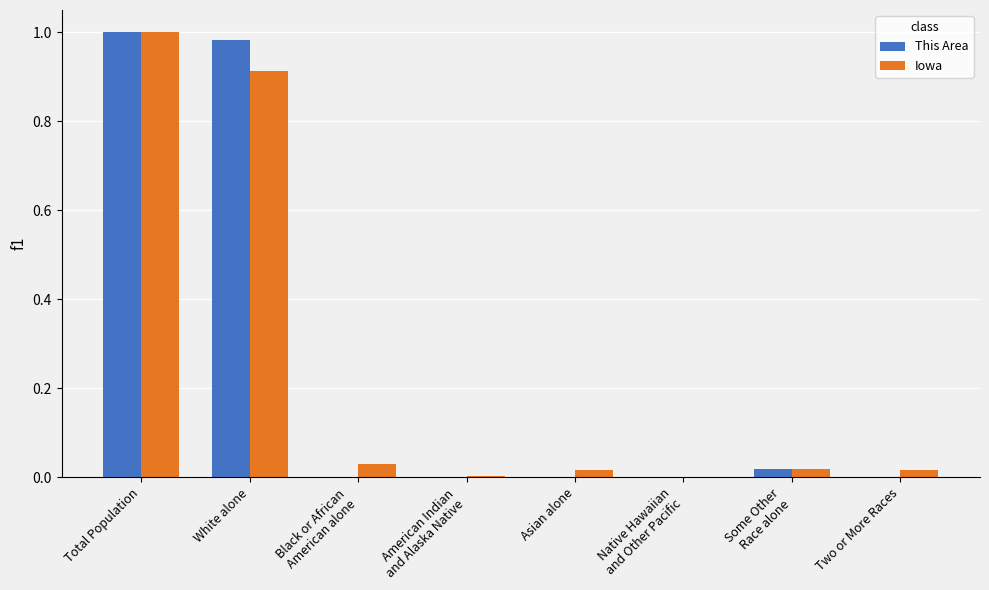

Is it true that This Area equals 0.6 at Asian alone?

False